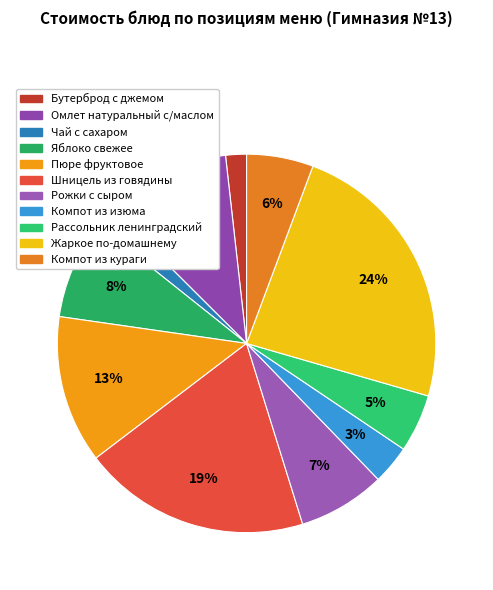

What percentage is the Компот из изюма slice, to the nearest percent?

3%